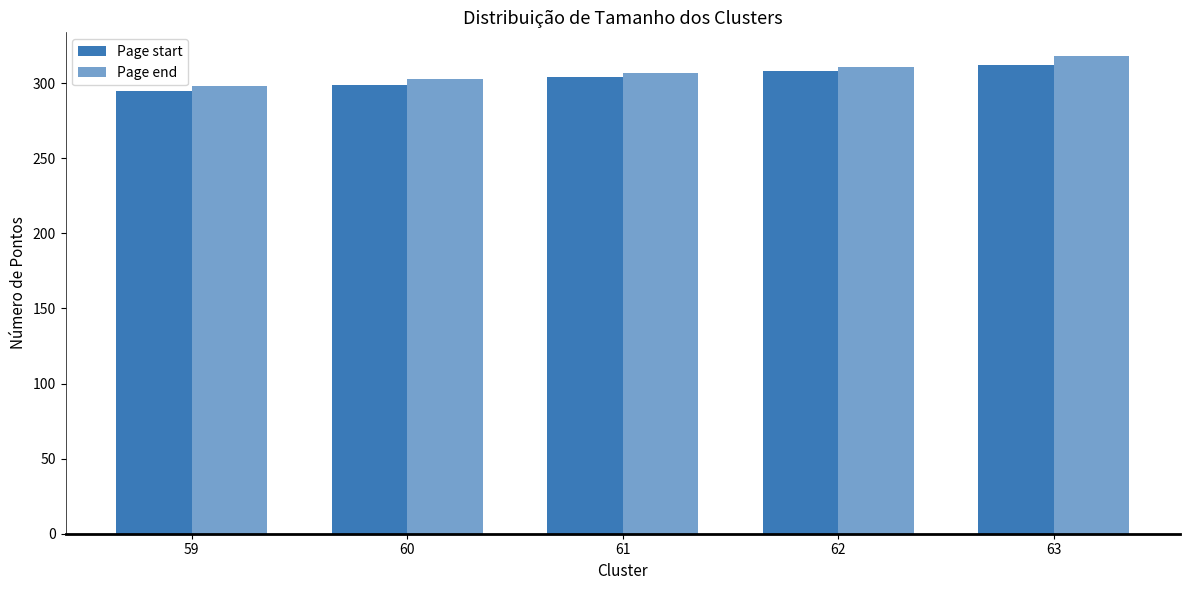

How many bars are there in each group?

2